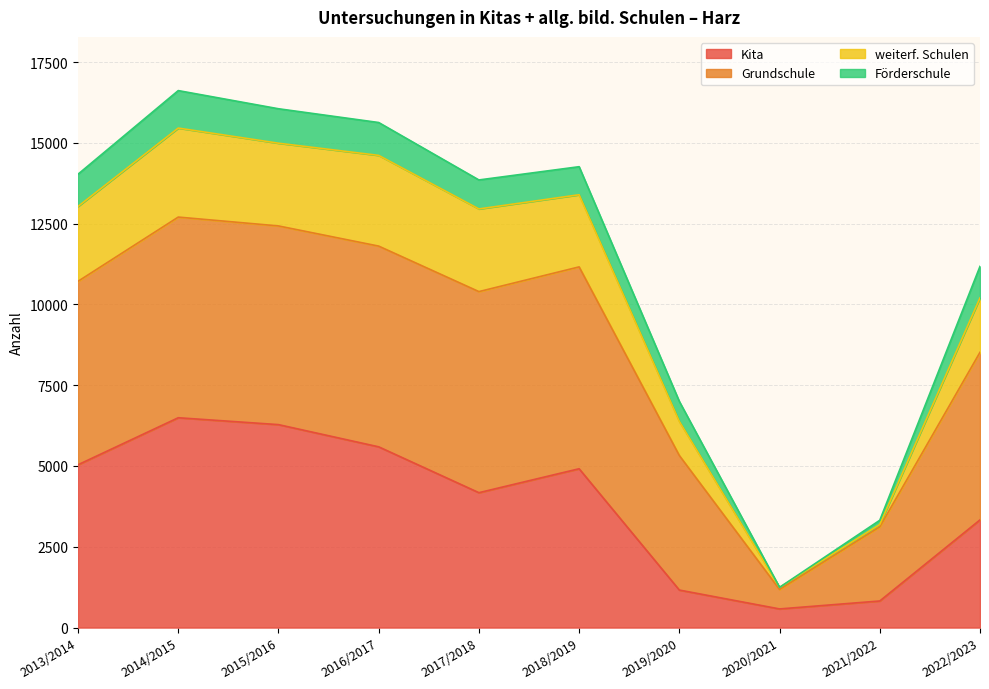

What is the highest value of the Kita series?

6493